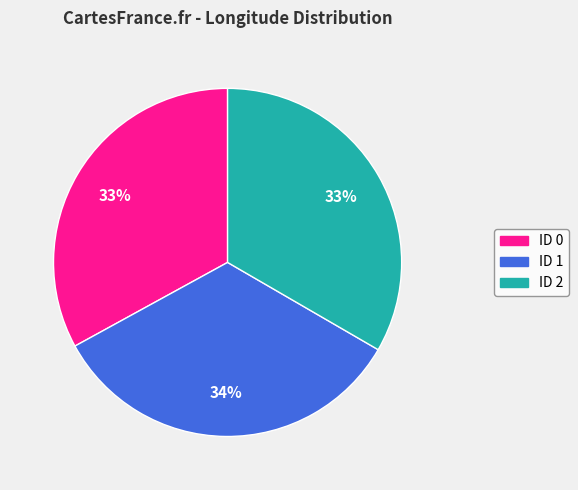

To the nearest percent, what is the difference between the largest and smallest slice percentages?

1%